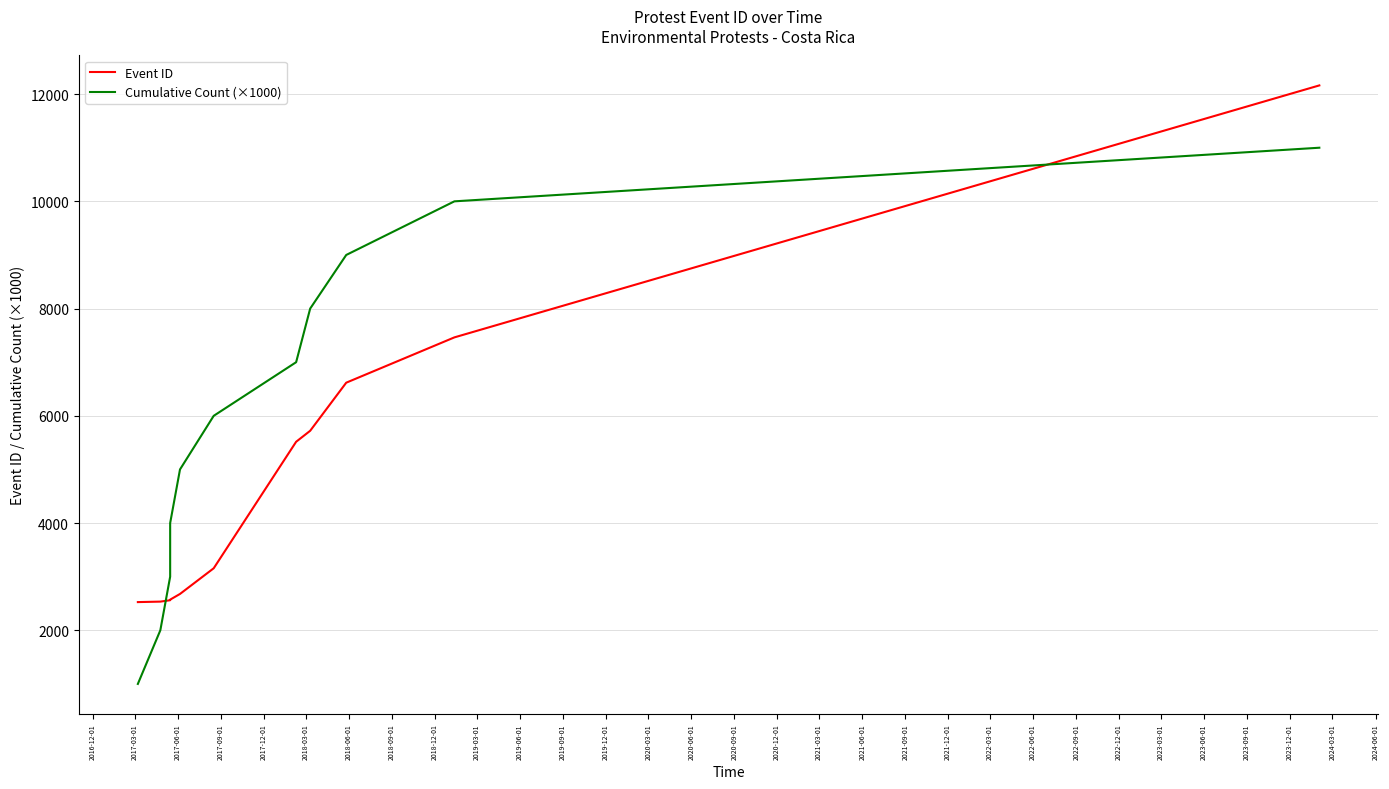

What is the value of the Cumulative Count (×1000) point at the 2nd from the left?

2000